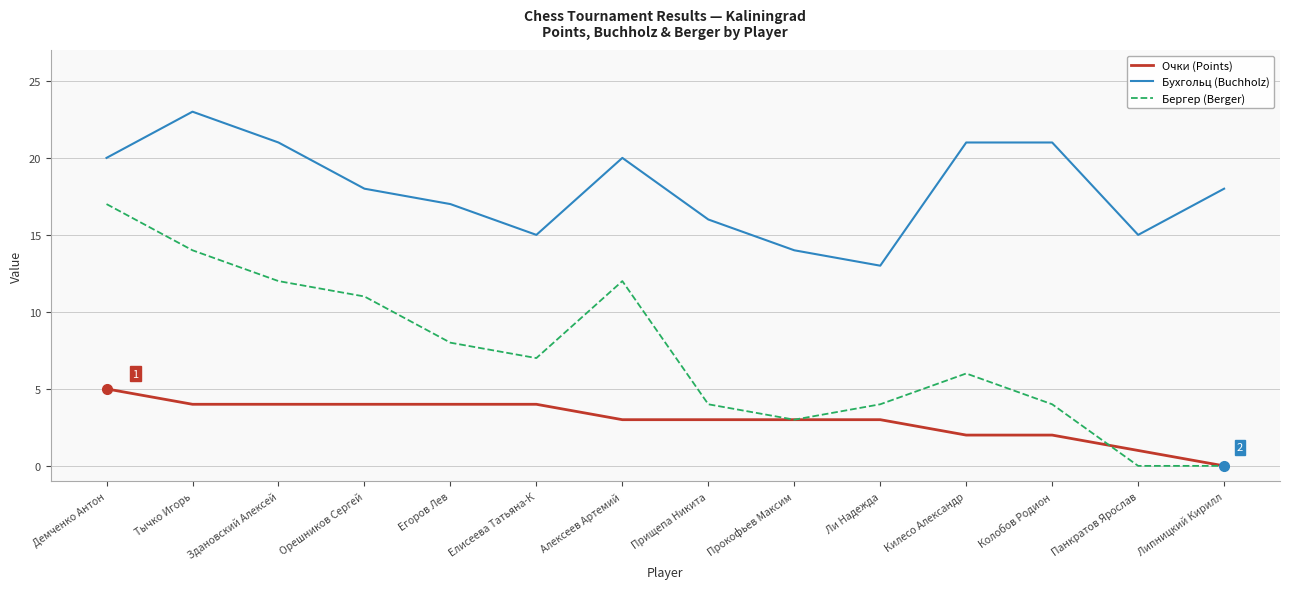

What is the sum of all Бухгольц (Buchholz) values?

252